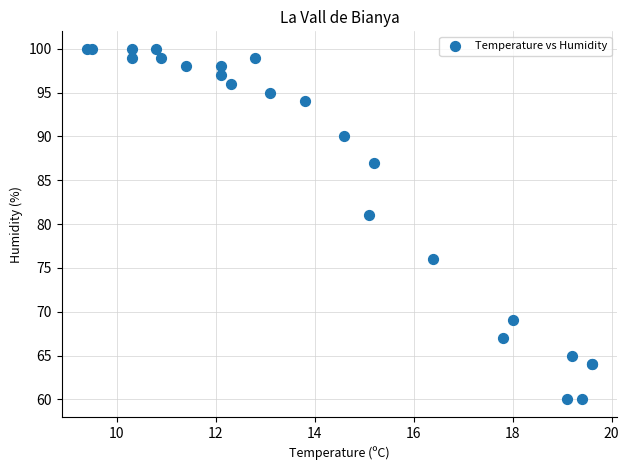

What Y value in the scatter plot is closest to 80?

81